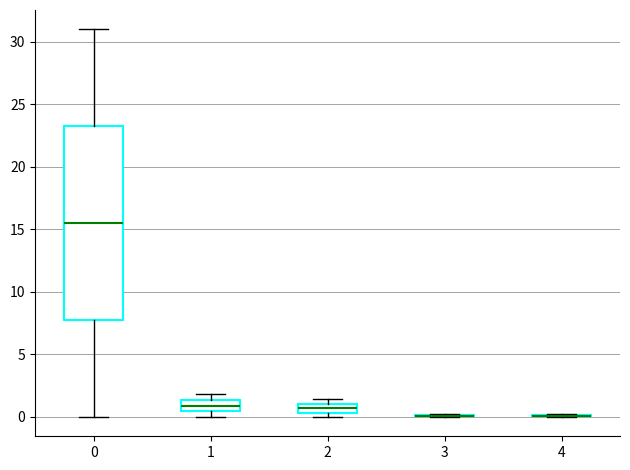

Where is the upper edge of the box at x = 1 on the y-axis? The values are not printed on the chart, so give them approximately, as read against the axis.

1.5